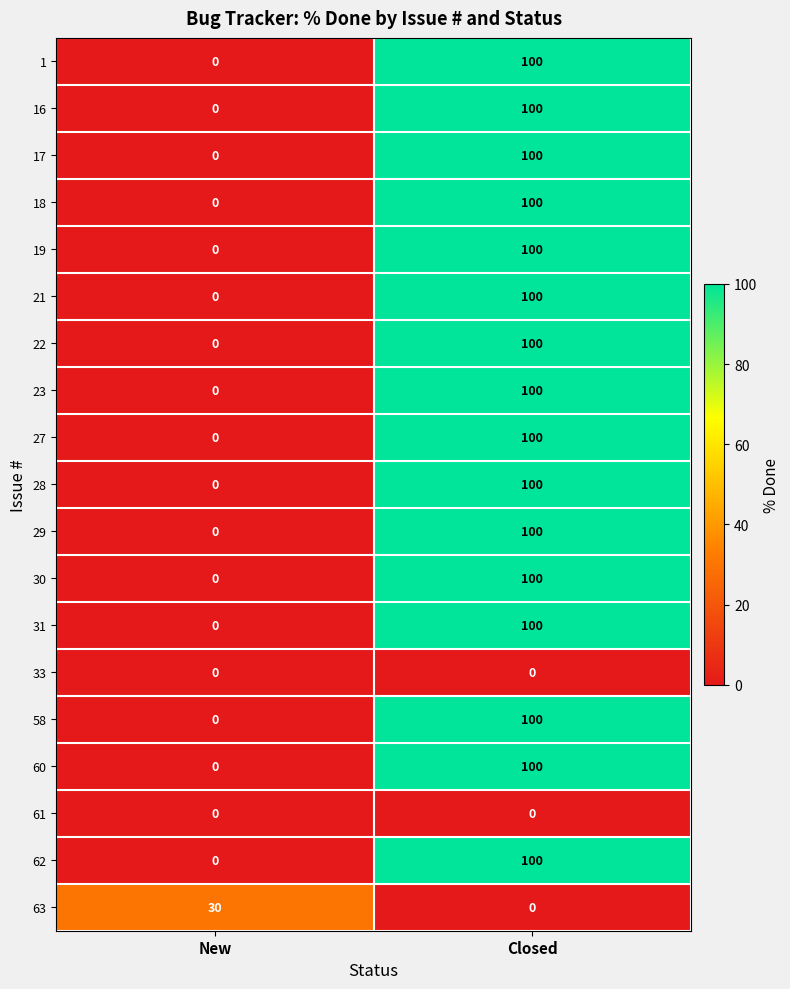

At which label is 16 closest to 50?

New